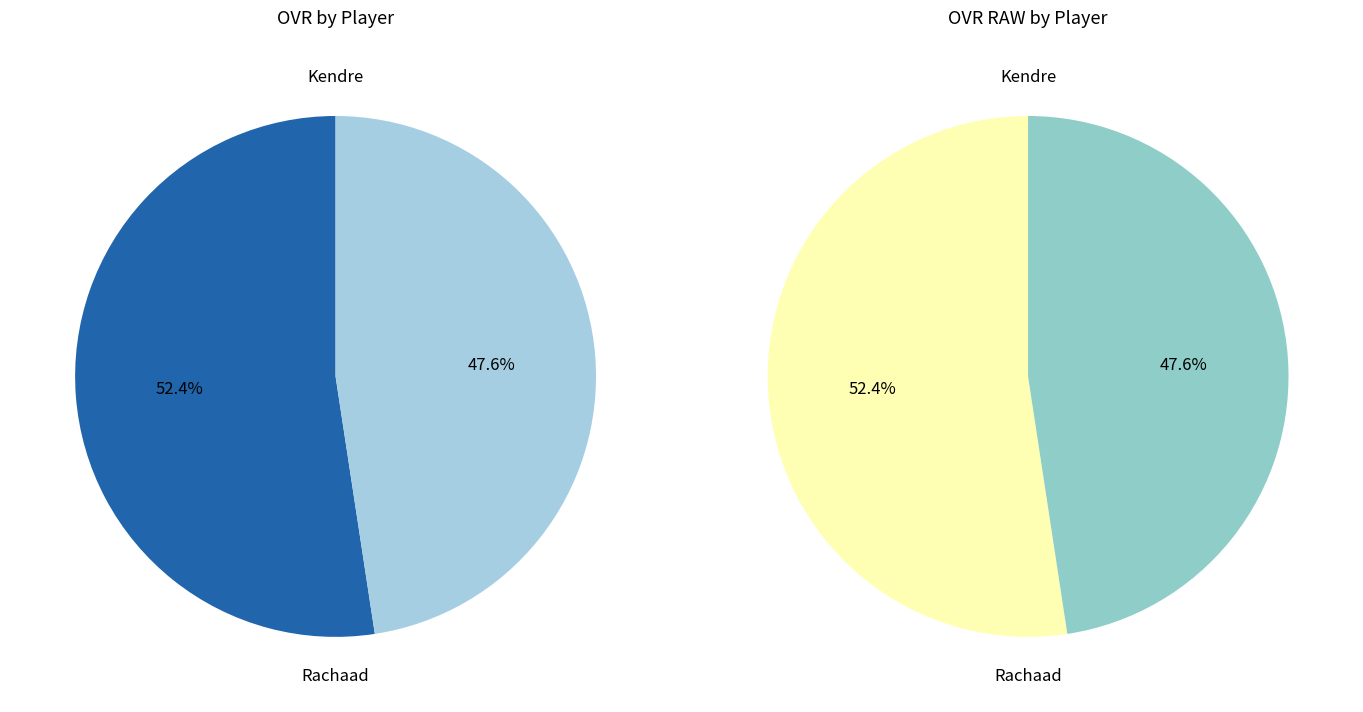

Is there a majority slice in this chart?

Yes